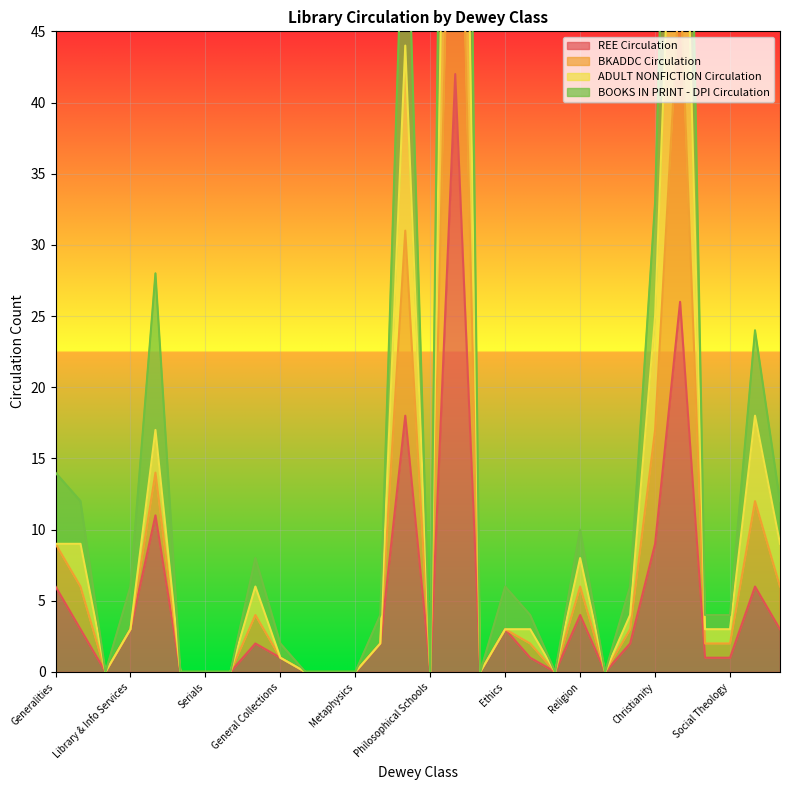

How many interior local peaks does the BKADDC Circulation series have?

7